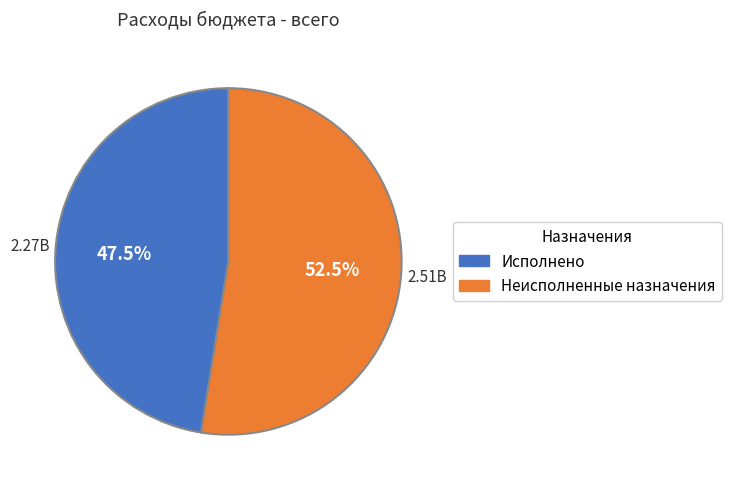

How many slices are in this pie chart?

2